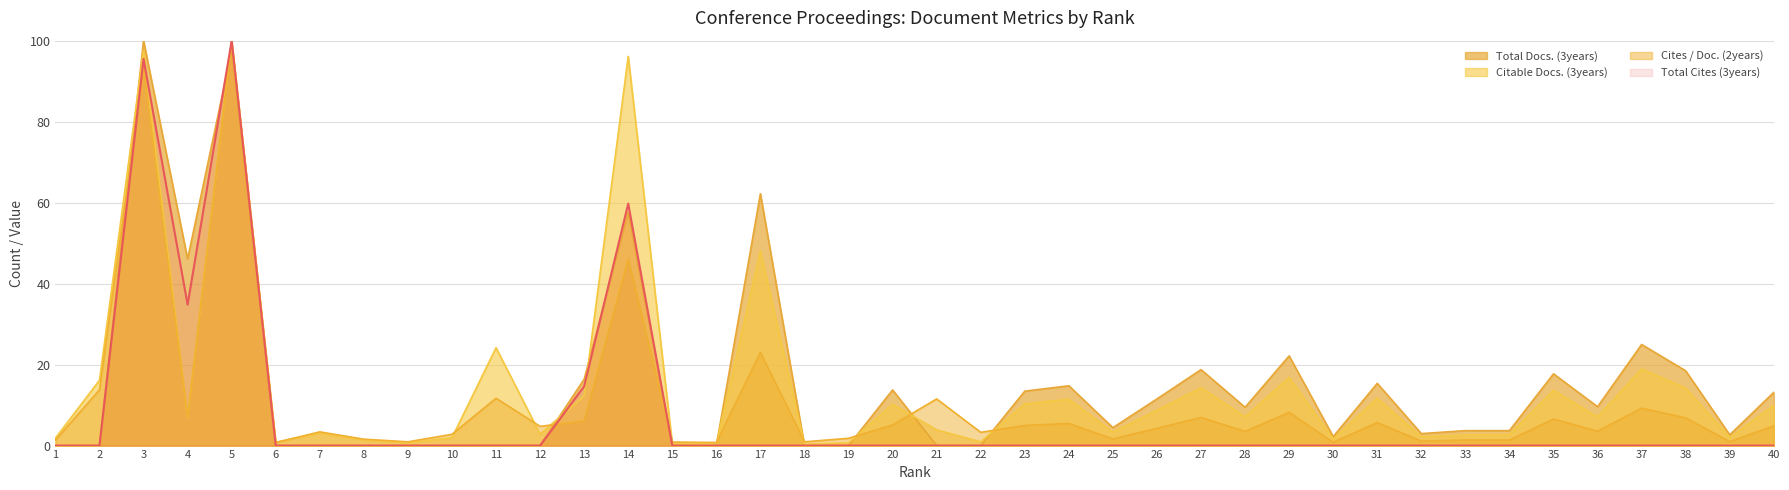

Rank the categories by Total Cites (3years) value from lowest to highest.

1, 2, 6, 7, 8, 9, 10, 11, 12, 15, 16, 17, 18, 19, 20, 21, 22, 23, 24, 25, 26, 27, 28, 29, 30, 31, 32, 33, 34, 35, 36, 37, 38, 39, 40, 13, 4, 14, 3, 5